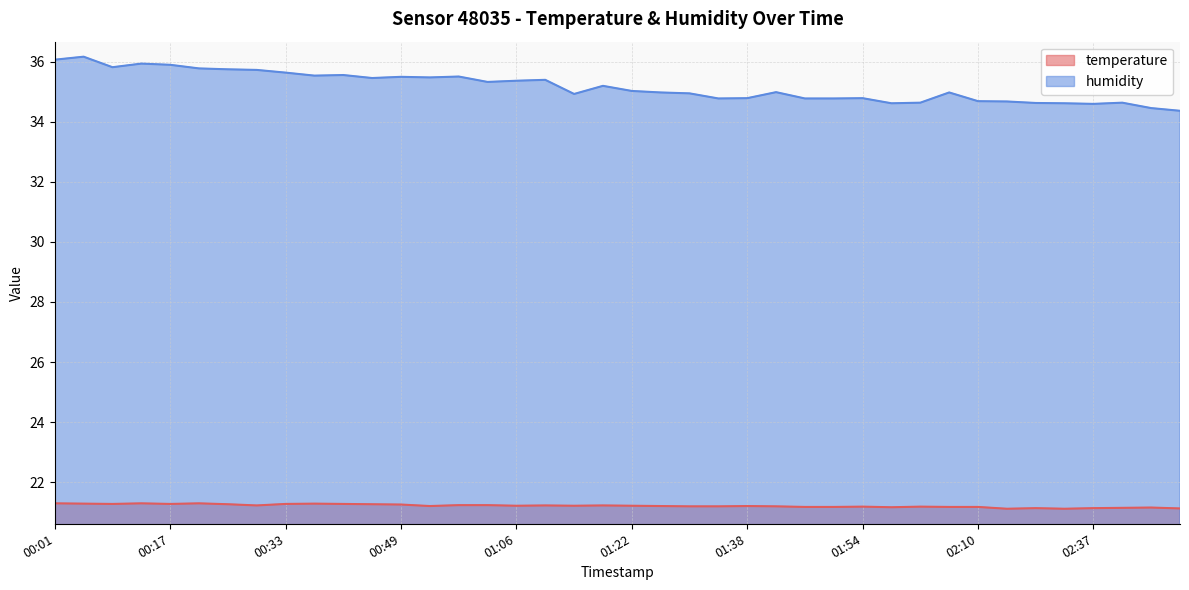

Rank the series at 00:09 from highest to lowest value.

humidity, temperature